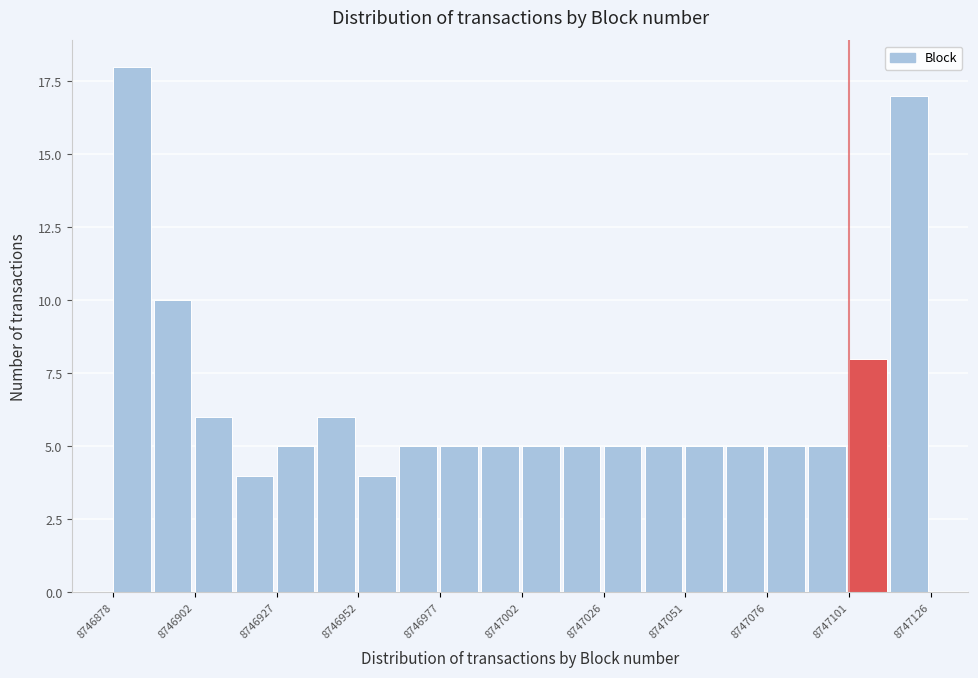

Around what value on the x-axis is the tallest bar? Give the approximate position of its centre, as read against the axis.

8746885